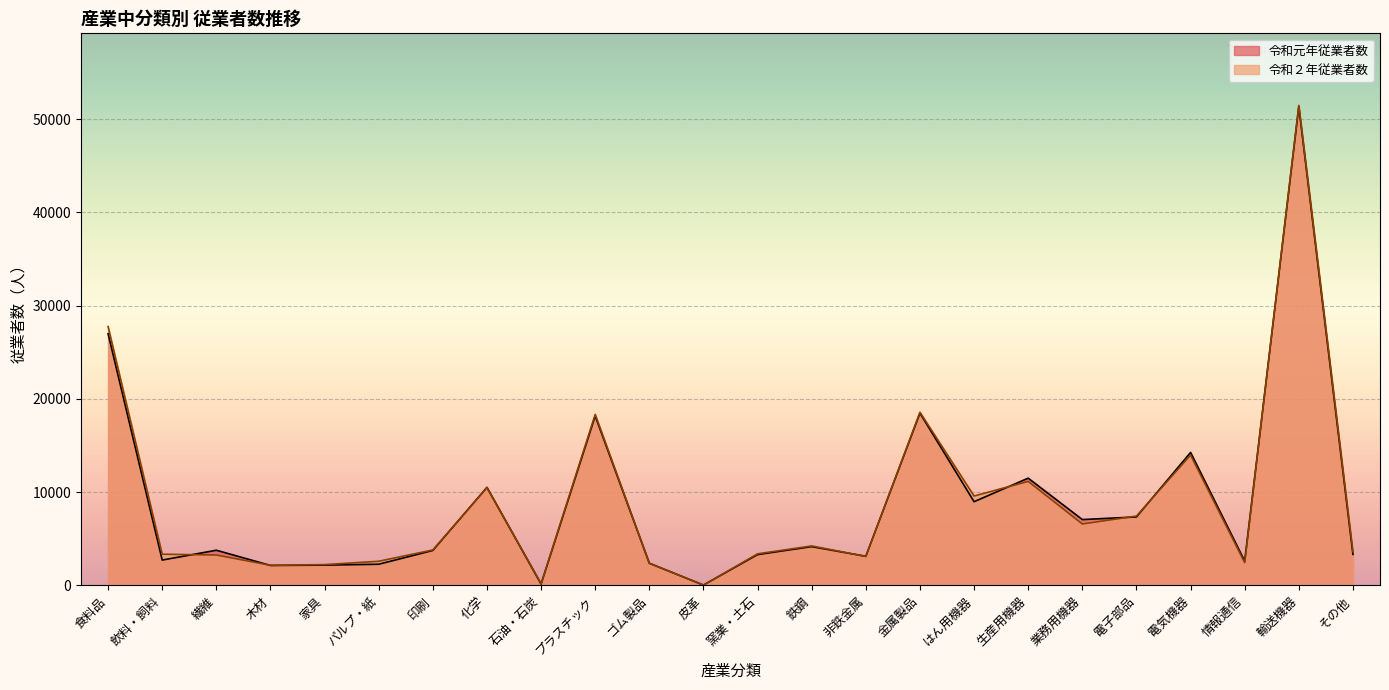

Between はん用機器 and 電気機器, which series saw the biggest shift?

令和元年従業者数